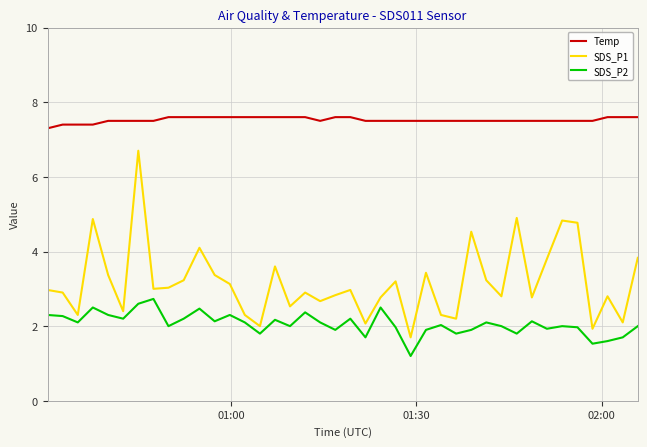

What is the minimum value shown in the chart?

1.2